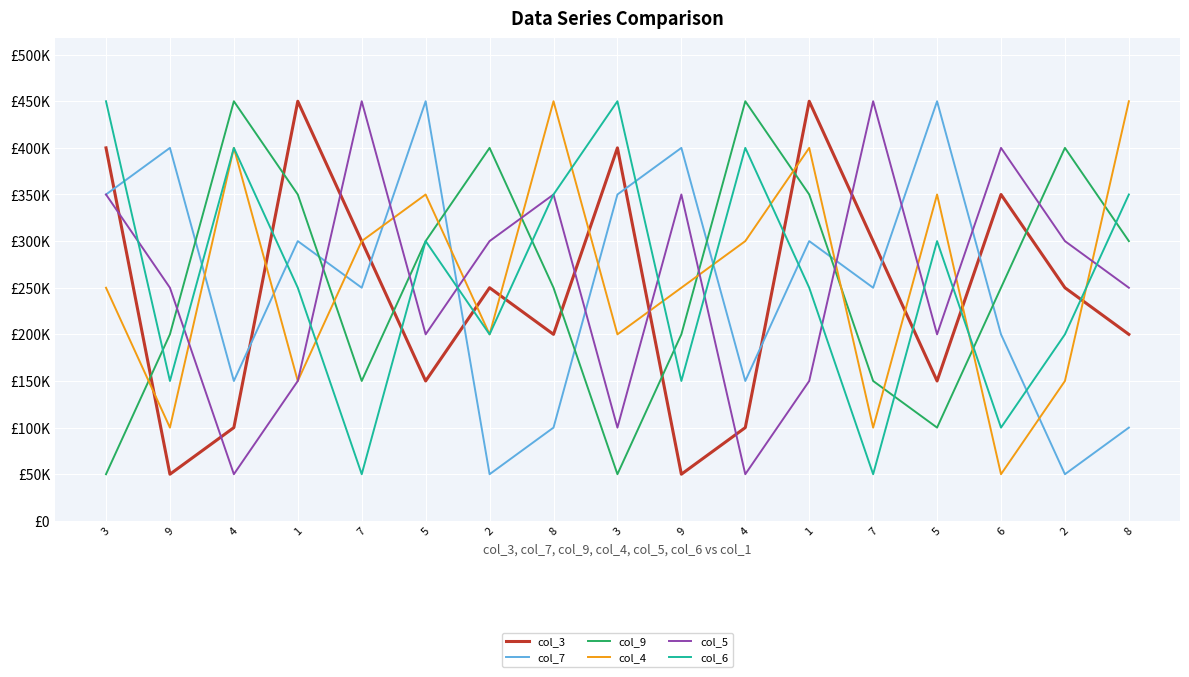

The col_9 series shows 250000 at 8. True or false?

True